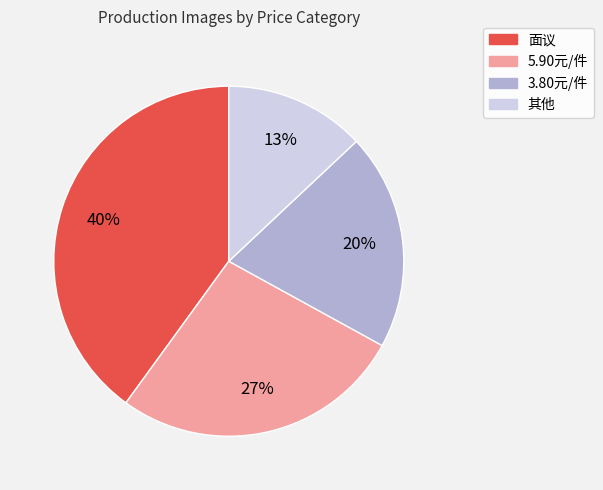

Which category has the biggest portion of the pie?

面议